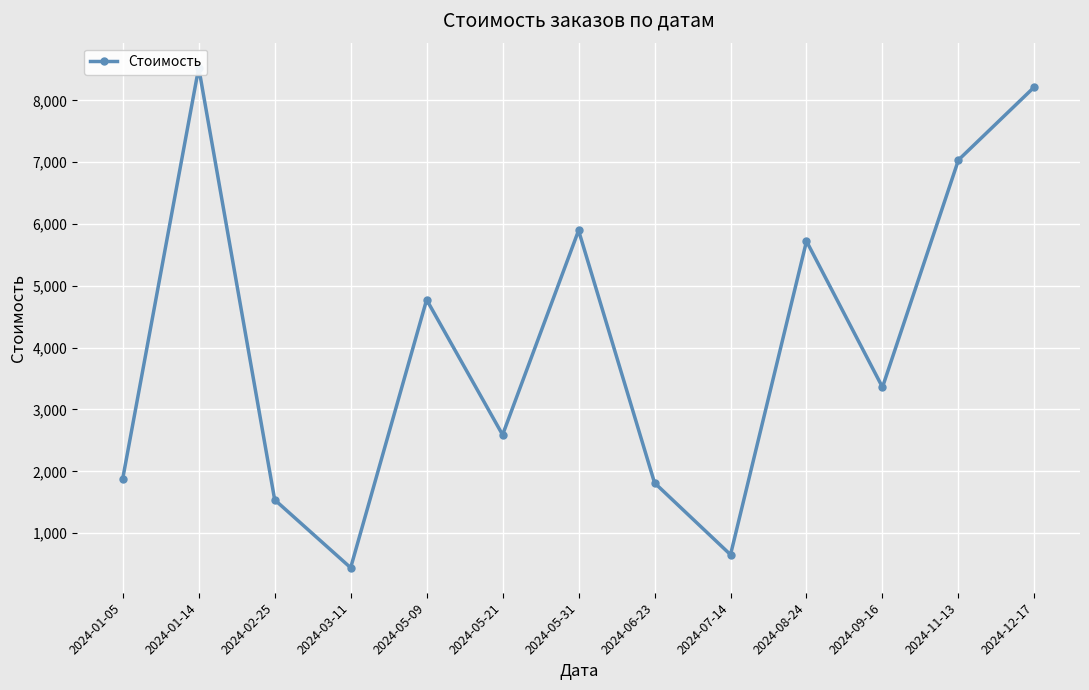

Where is the first local maximum?

2024-01-14